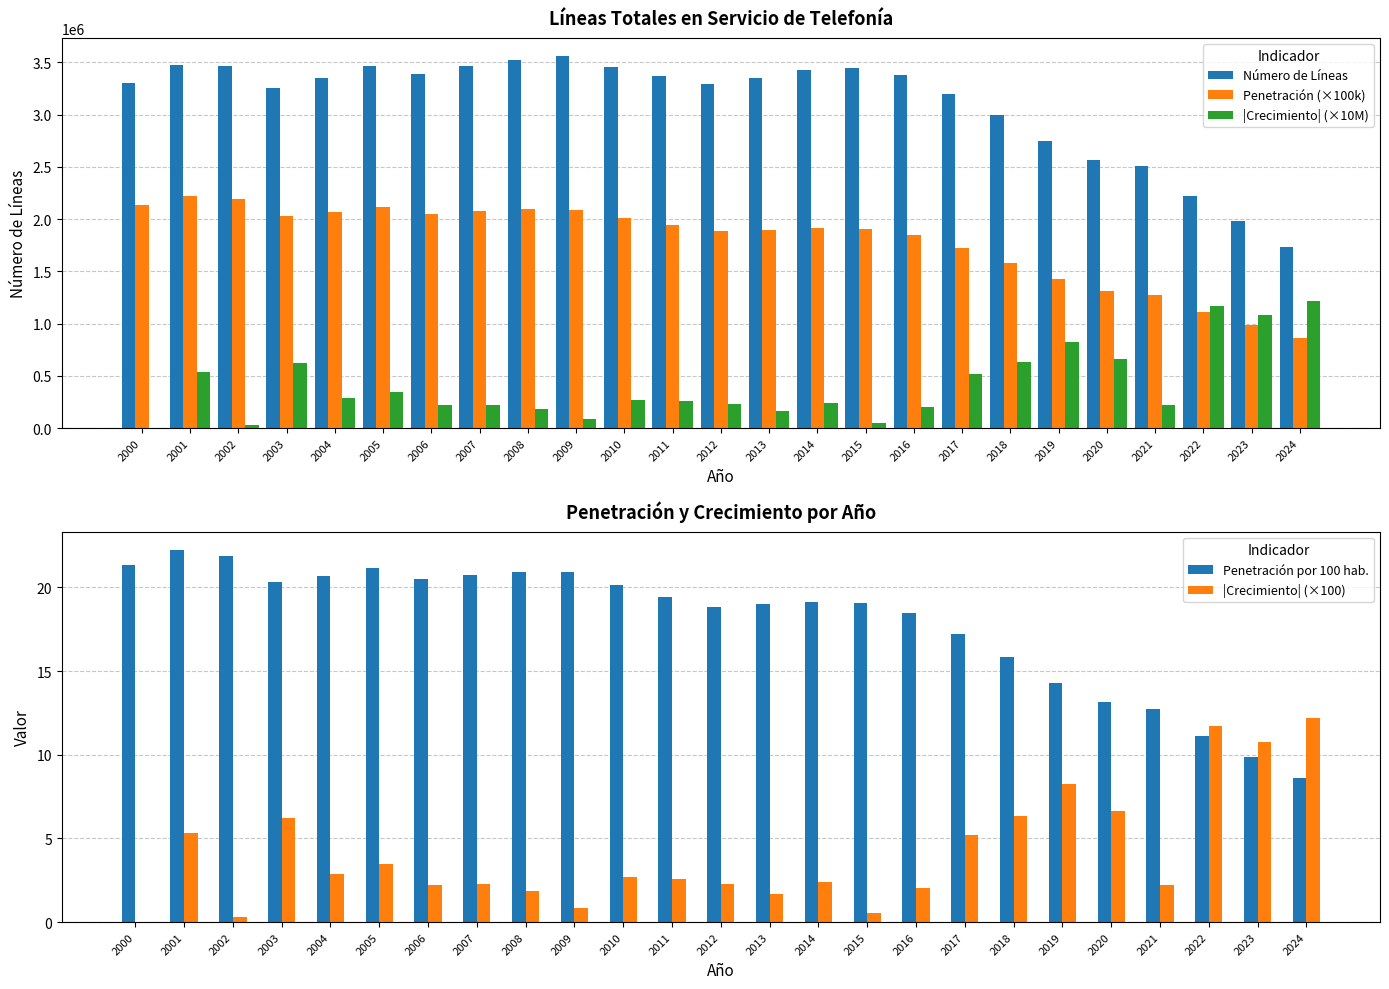

Which series has the largest total across all categories?

Número de Líneas